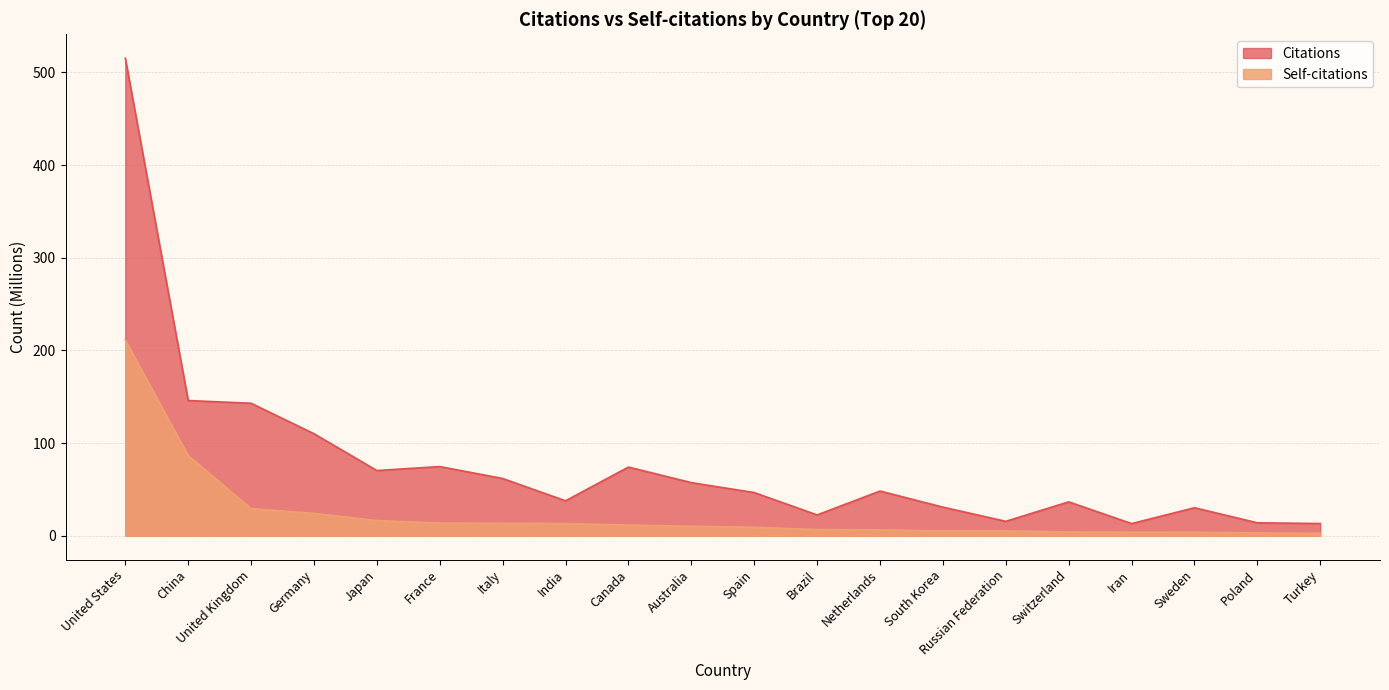

At which label is Self-citations closest to 106?

China